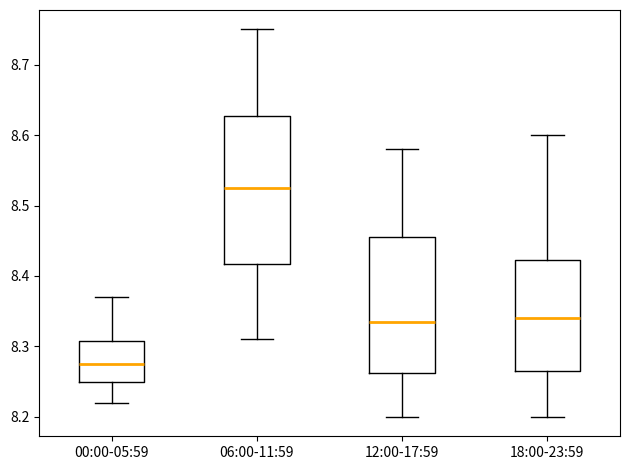

Reading left to right, read every box against the y-axis: the position of its median line, the range the box covers, and the ends of its whiskers. The values are not printed on the chart, so give them approximately, as read against the axis.

00:00-05:59: median 8.28, box 8.25 to 8.31, whiskers 8.22 to 8.37
06:00-11:59: median 8.53, box 8.42 to 8.63, whiskers 8.31 to 8.75
12:00-17:59: median 8.34, box 8.26 to 8.46, whiskers 8.20 to 8.58
18:00-23:59: median 8.34, box 8.27 to 8.42, whiskers 8.20 to 8.60